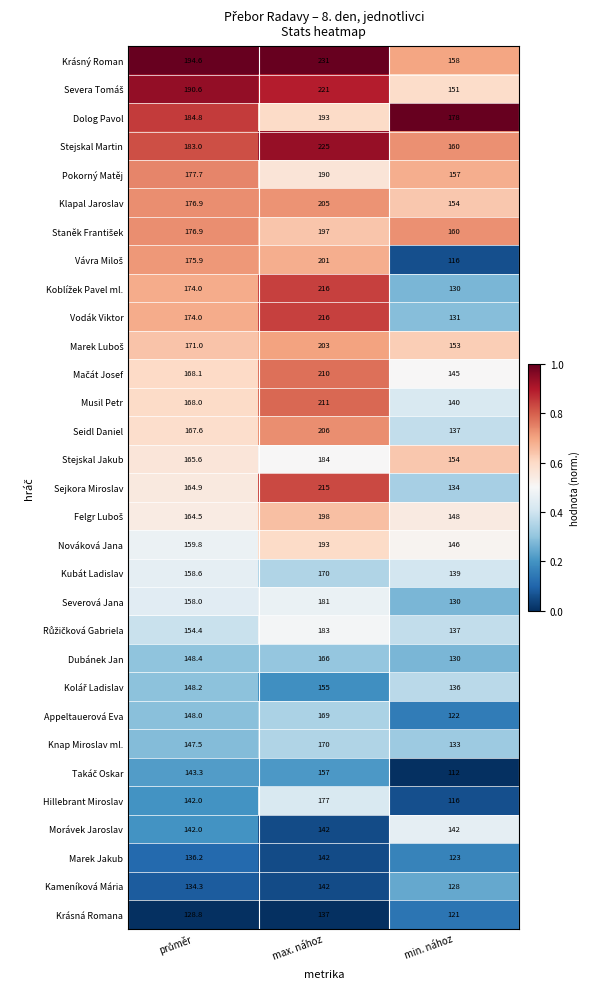

What is the sum of all Stejskal Jakub values?

503.6